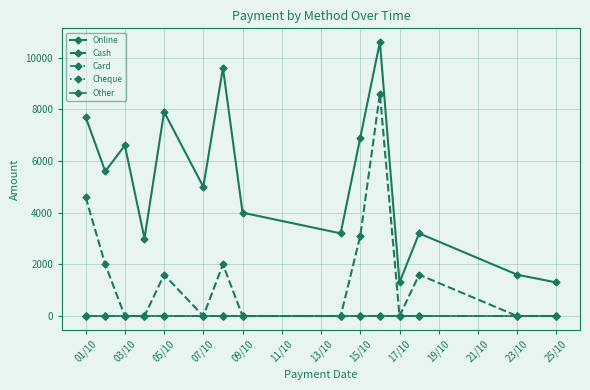

True or false: Other and Card cross at least once.

False